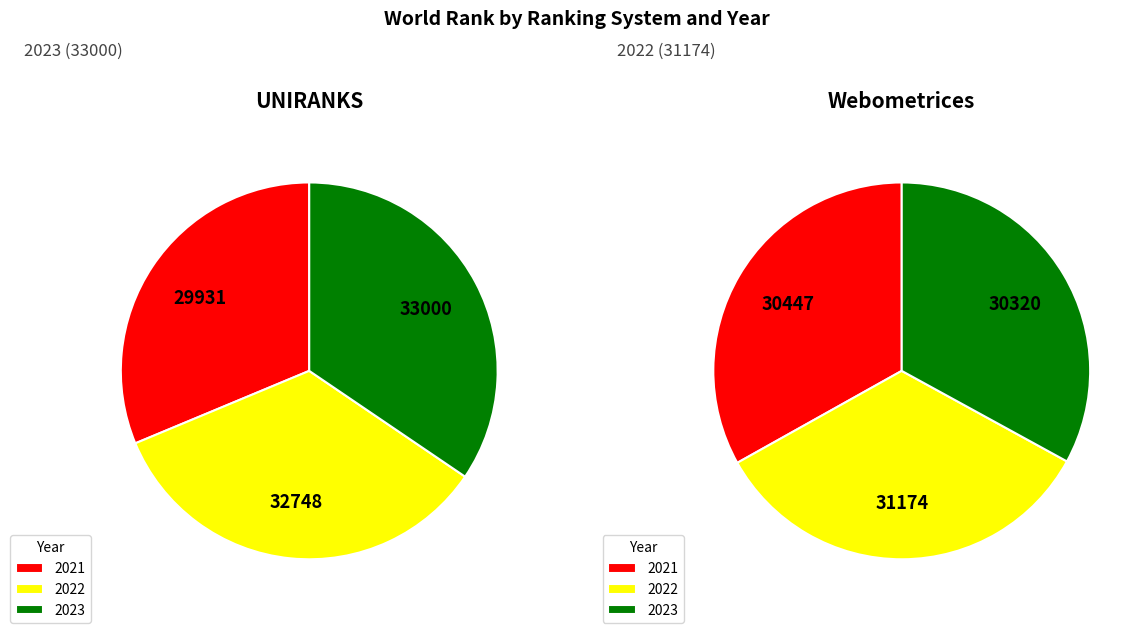

Which has a higher value, 2022 or 2021?

2022